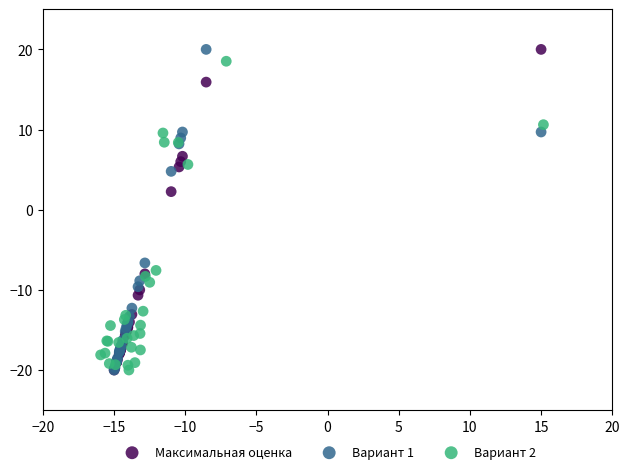

What are all the series names shown in the legend?

Максимальная оценка, Вариант 1, Вариант 2